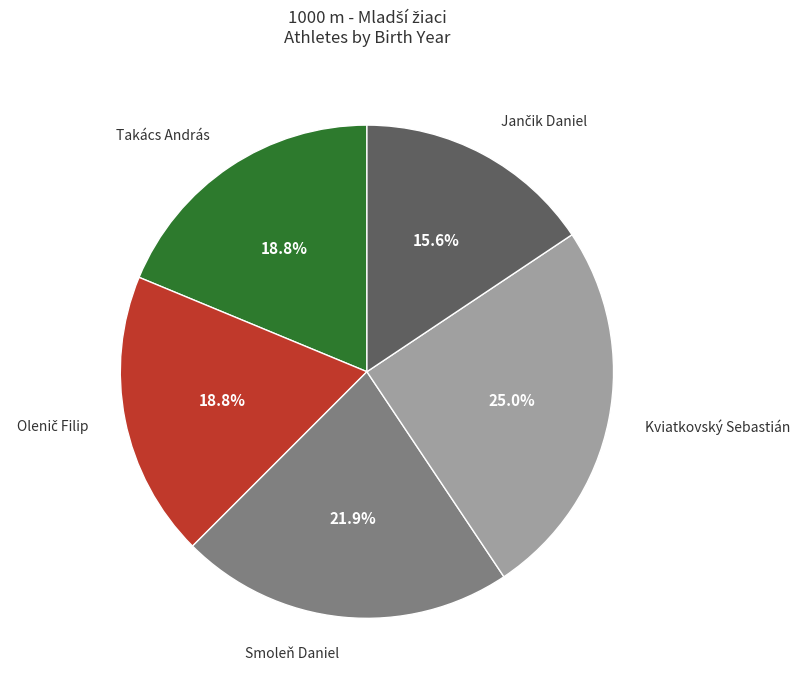

Which has a higher value, Kviatkovský Sebastián or Smoleň Daniel?

Kviatkovský Sebastián